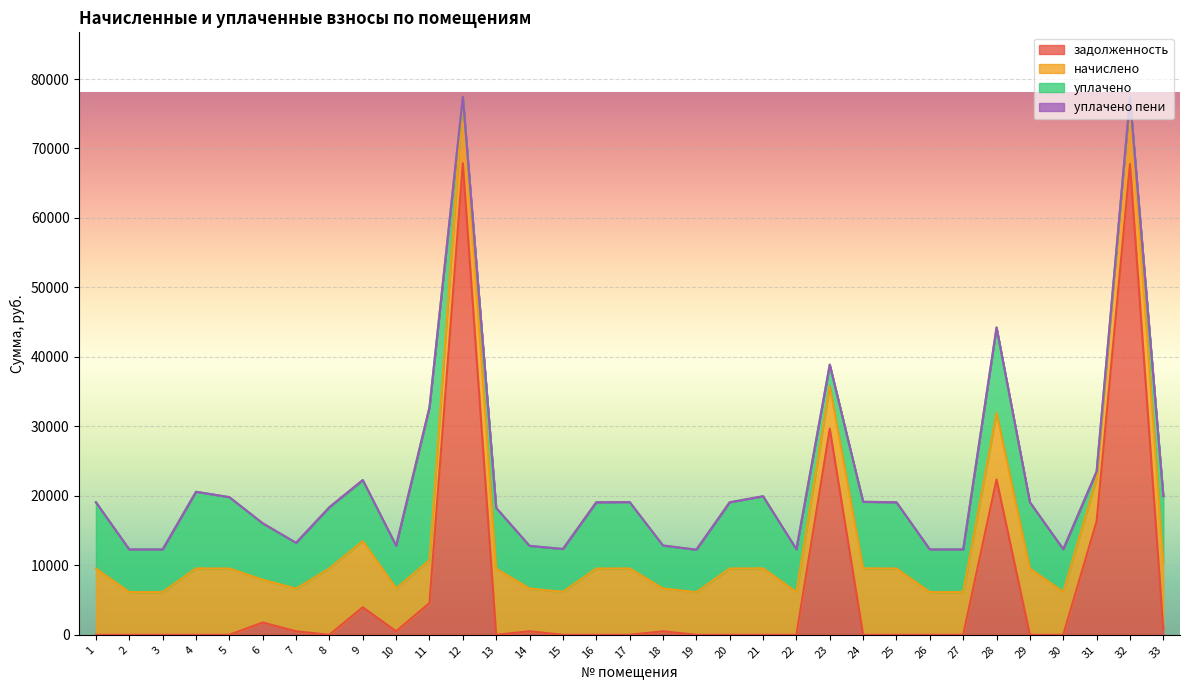

What is the difference between the уплачено пени values at 13 and 9?

72.6